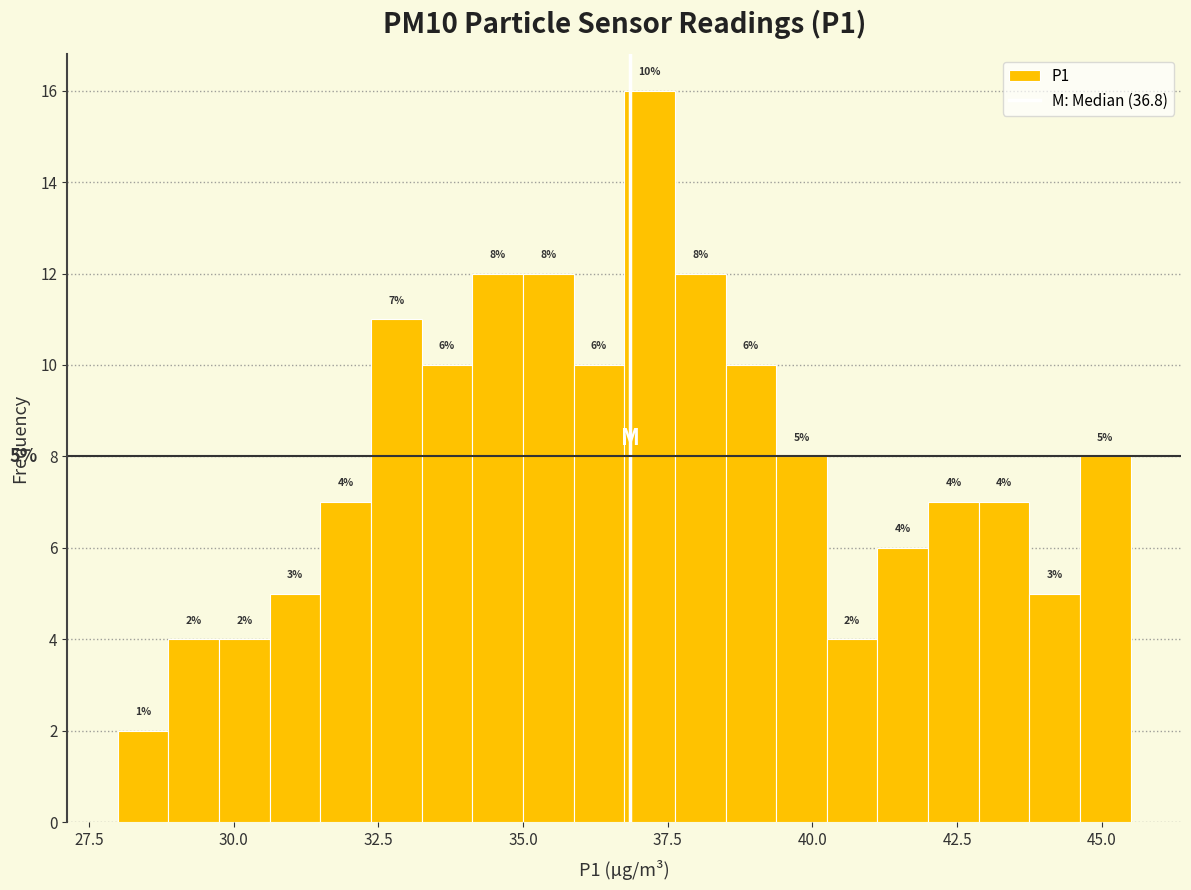

Around what value on the x-axis is the tallest bar? Give the approximate position of its centre, as read against the axis.

37.0